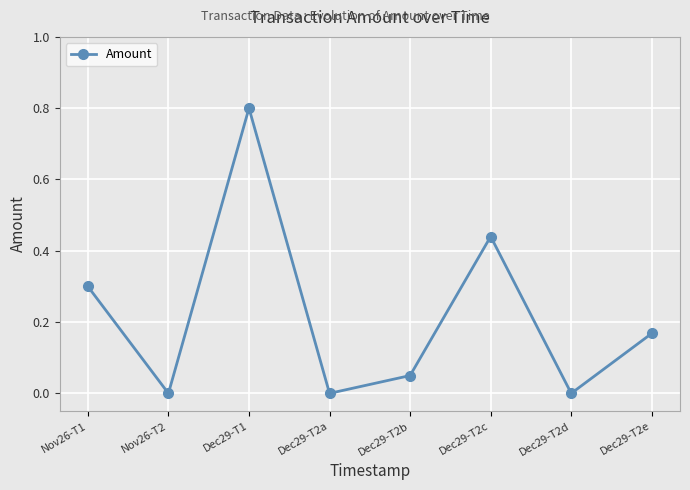

Between Nov26-T1 and Dec29-T2a, which is larger?

Nov26-T1